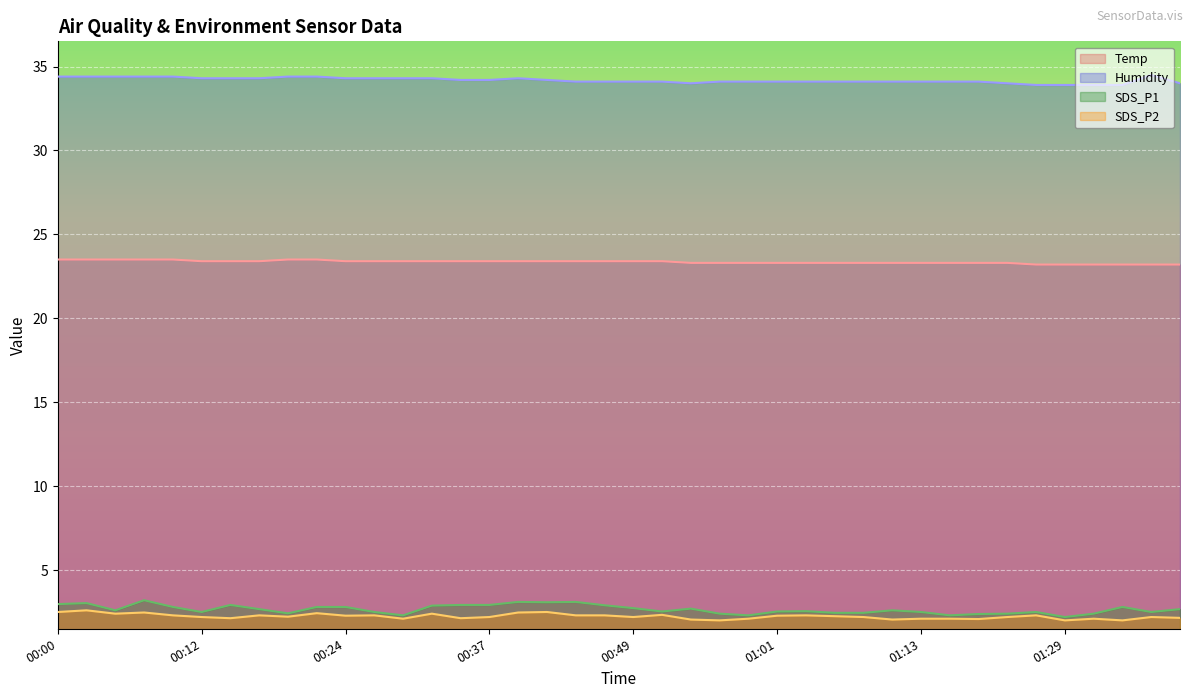

What is the label of the 30th point from the right?

00:24